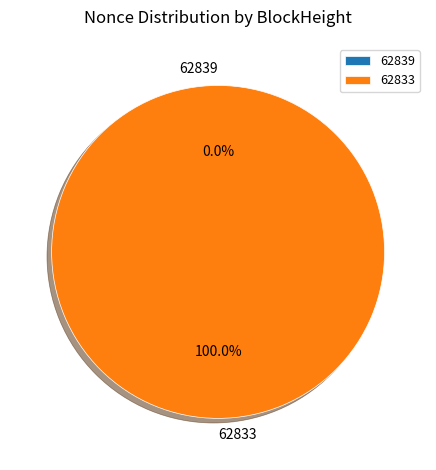

To the nearest percent, what percentage of the pie is 62833?

100%